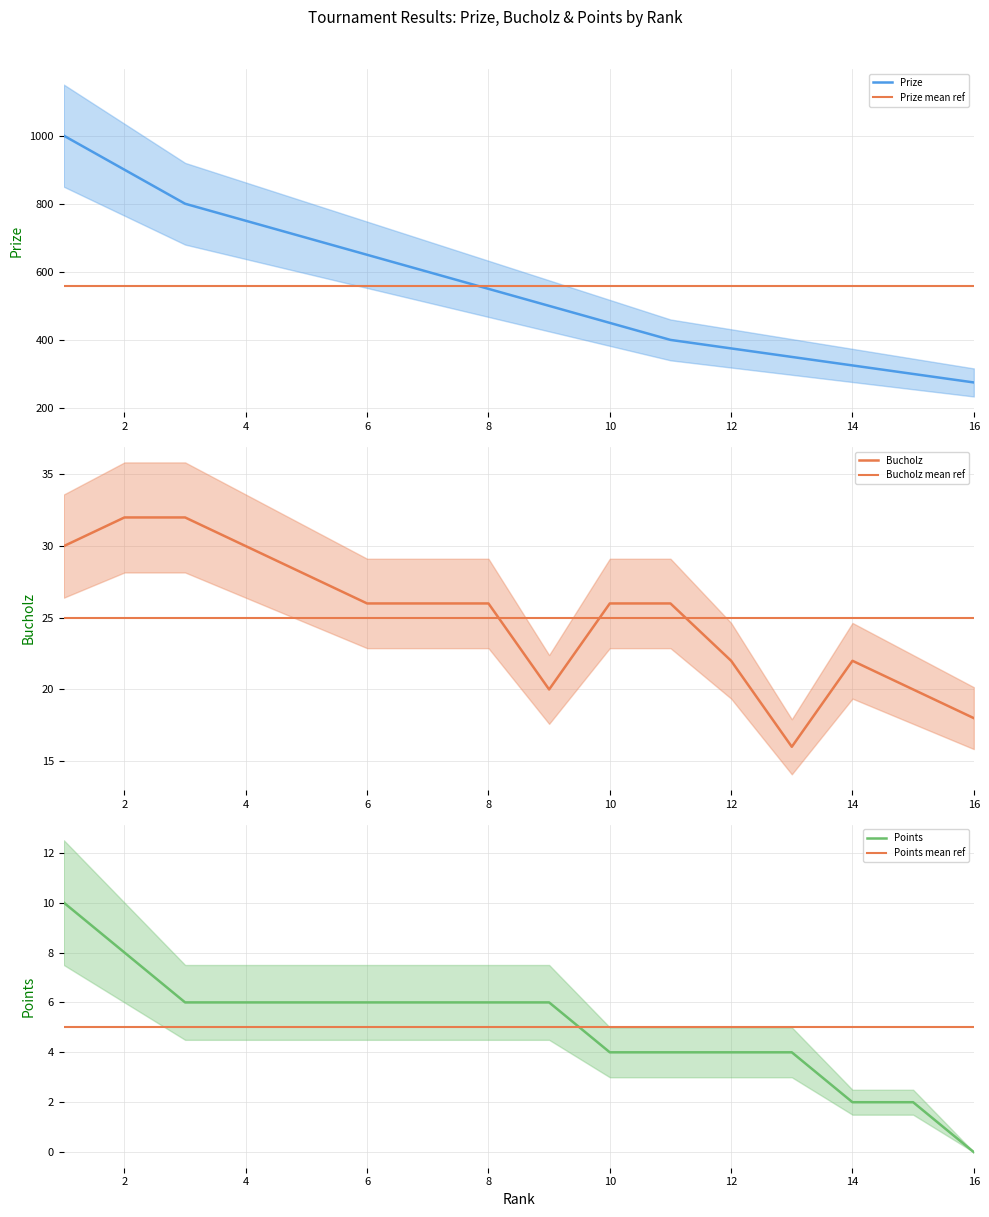

The value of Prize mean ref at 14 is 386.1. True or false?

False